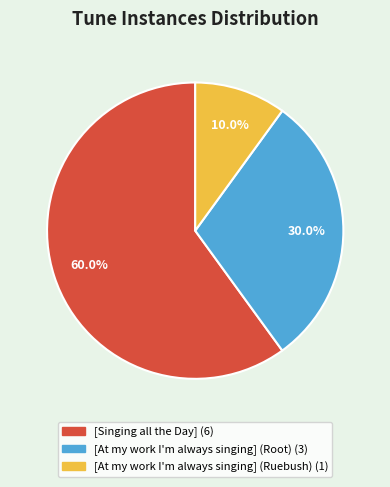

Between [At my work I'm always singing] (Root) and [Singing all the Day], which is larger?

[Singing all the Day]